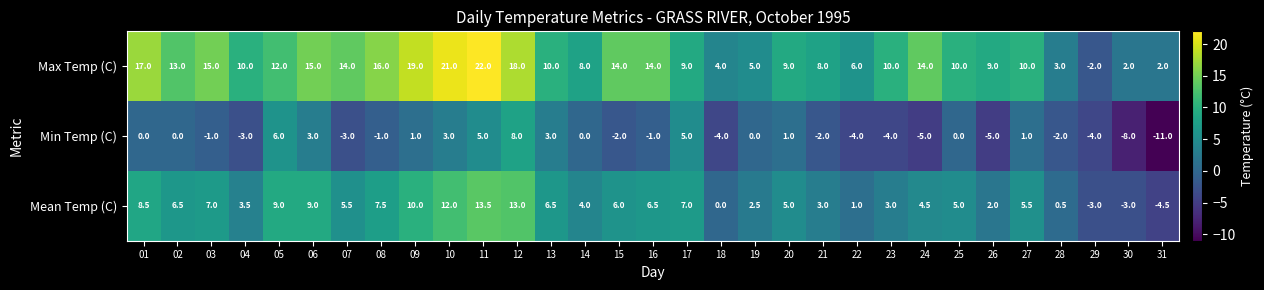

The value of Max Temp (C) at 17 is 13.6. True or false?

False